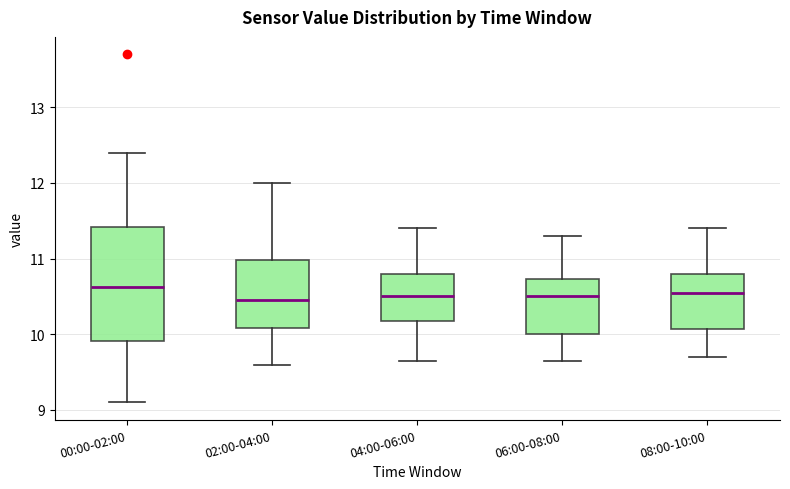

Reading left to right, read every box against the y-axis: the position of its median line, the range the box covers, and the ends of its whiskers. The values are not printed on the chart, so give them approximately, as read against the axis.

00:00-02:00: median 10.6, box 9.9 to 11.4, whiskers 9.1 to 12.4
02:00-04:00: median 10.5, box 10.1 to 11.0, whiskers 9.6 to 12.0
04:00-06:00: median 10.5, box 10.2 to 10.8, whiskers 9.7 to 11.4
06:00-08:00: median 10.5, box 10.0 to 10.7, whiskers 9.7 to 11.3
08:00-10:00: median 10.6, box 10.1 to 10.8, whiskers 9.7 to 11.4